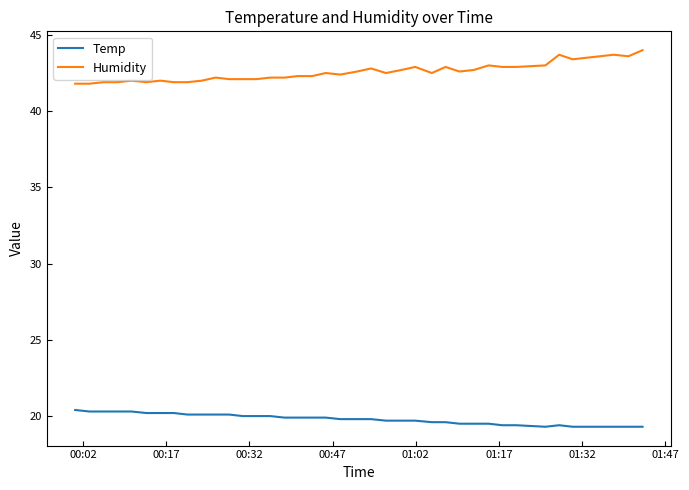

Which series has the largest total across all categories?

Humidity